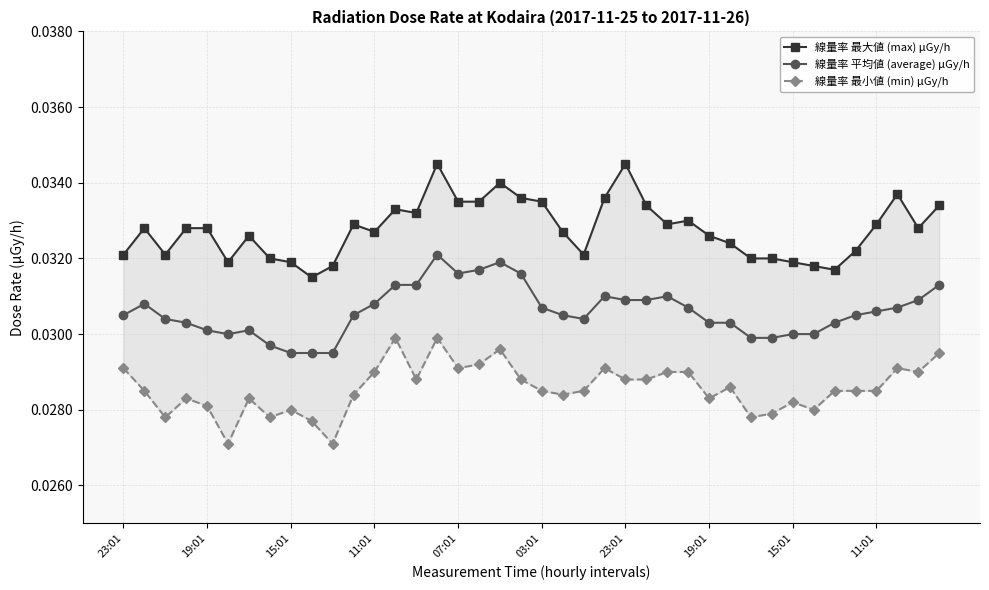

Which series has the largest total across all categories?

線量率 最大値 (max) μGy/h